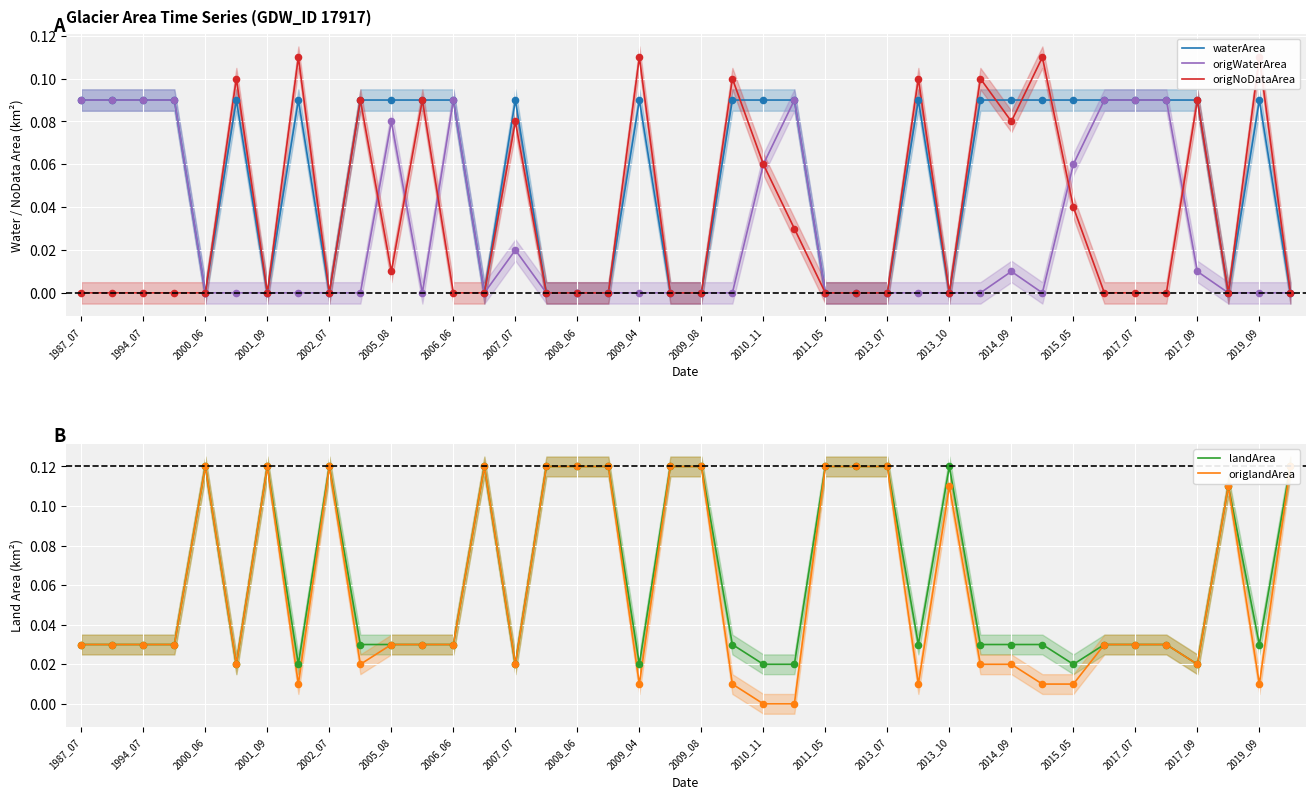

Which series reaches the minimum Y coordinate?

waterArea